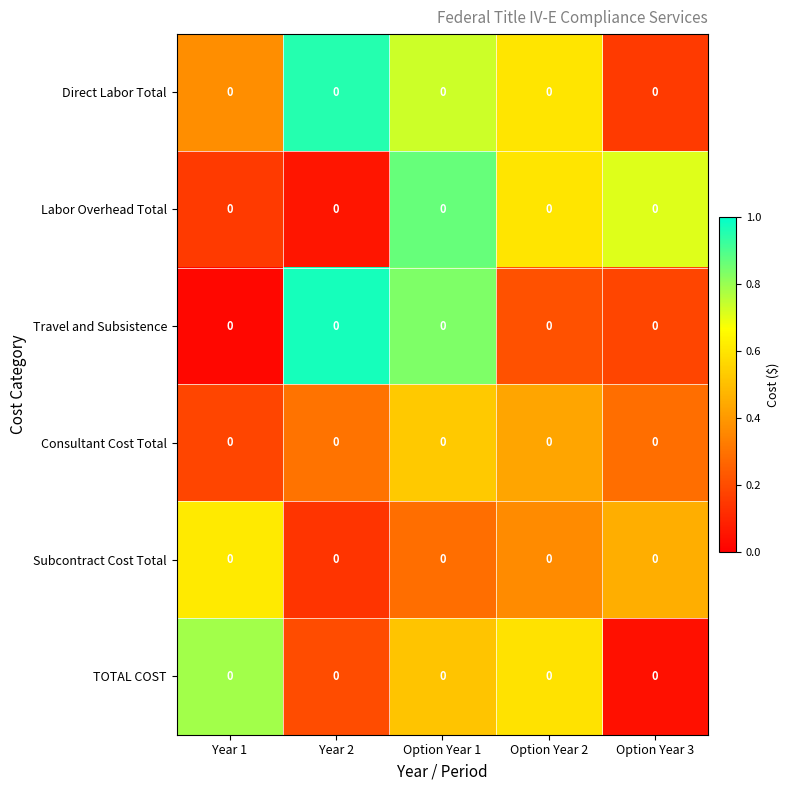

What is the difference between the maximum and minimum values in the Subcontract Cost Total series?

0.5